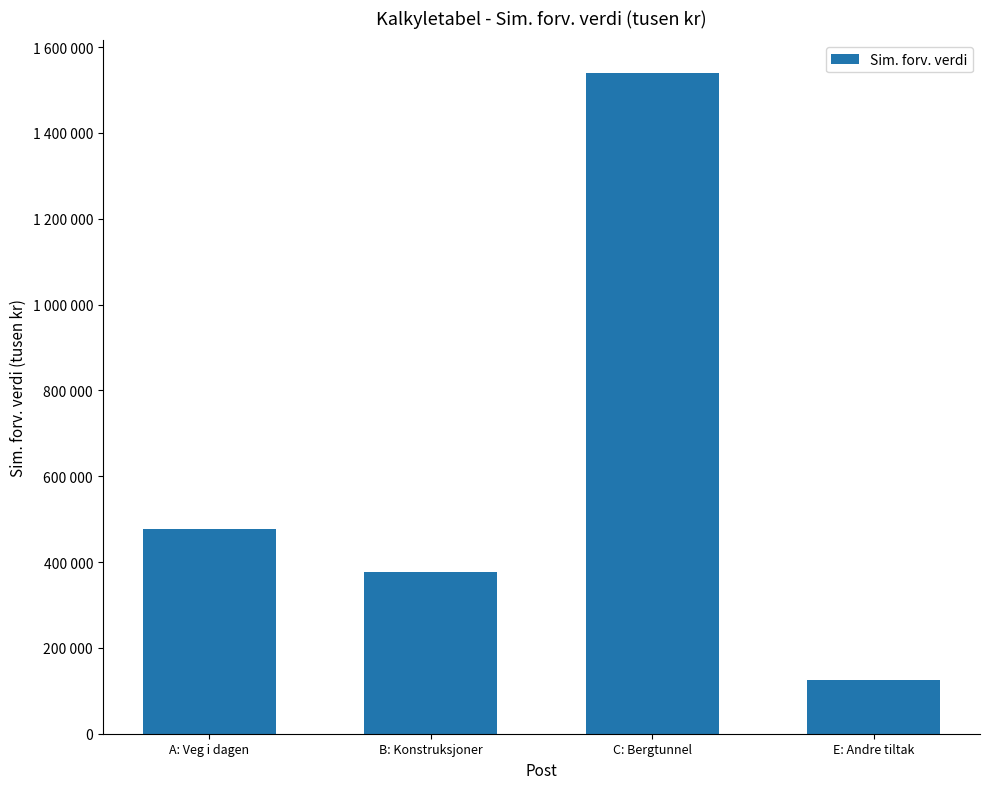

Reading left to right, transcribe all the data shown in this chart.

476801	377462	1538899	125000